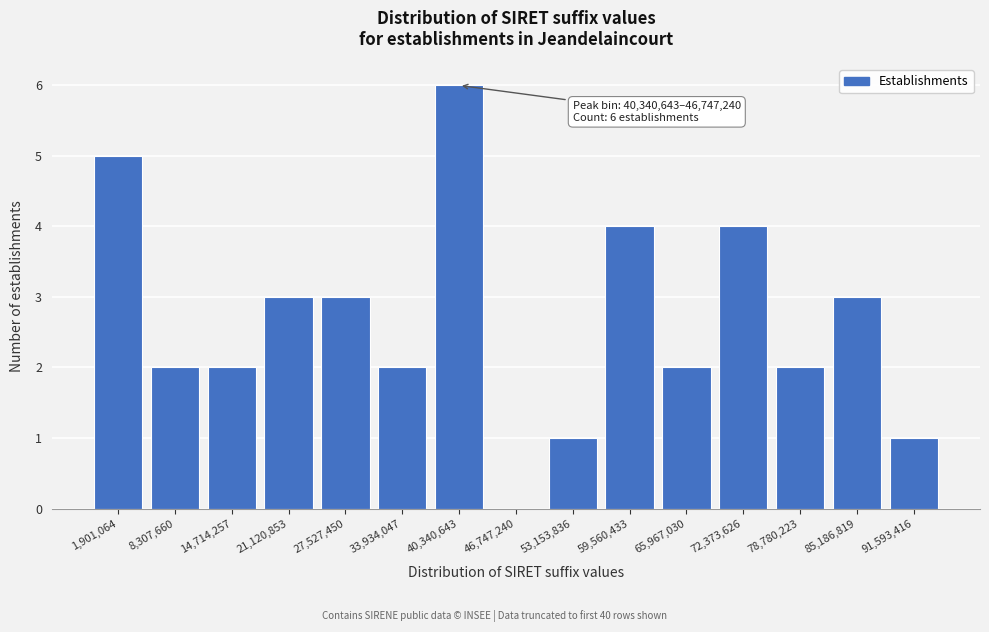

Reading left to right, list all the values displayed in this chart.

1,901,064=5	8,307,660=2	14,714,257=2	21,120,853=3	27,527,450=3	33,934,047=2	40,340,643=6	46,747,240=0	53,153,836=1	59,560,433=4	65,967,030=2	72,373,626=4	78,780,223=2	85,186,819=3	91,593,416=1